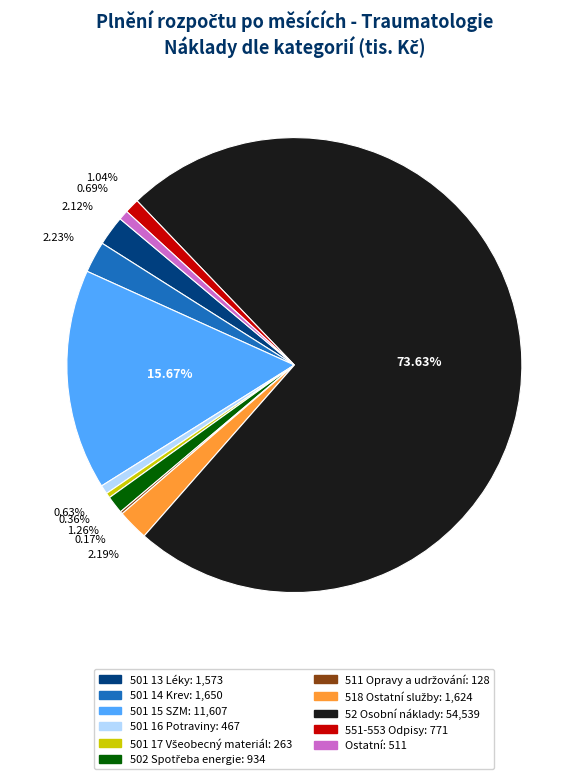

What is the ratio of the value at 551-553 Odpisy to the value at 501 13 Léky?

0.5